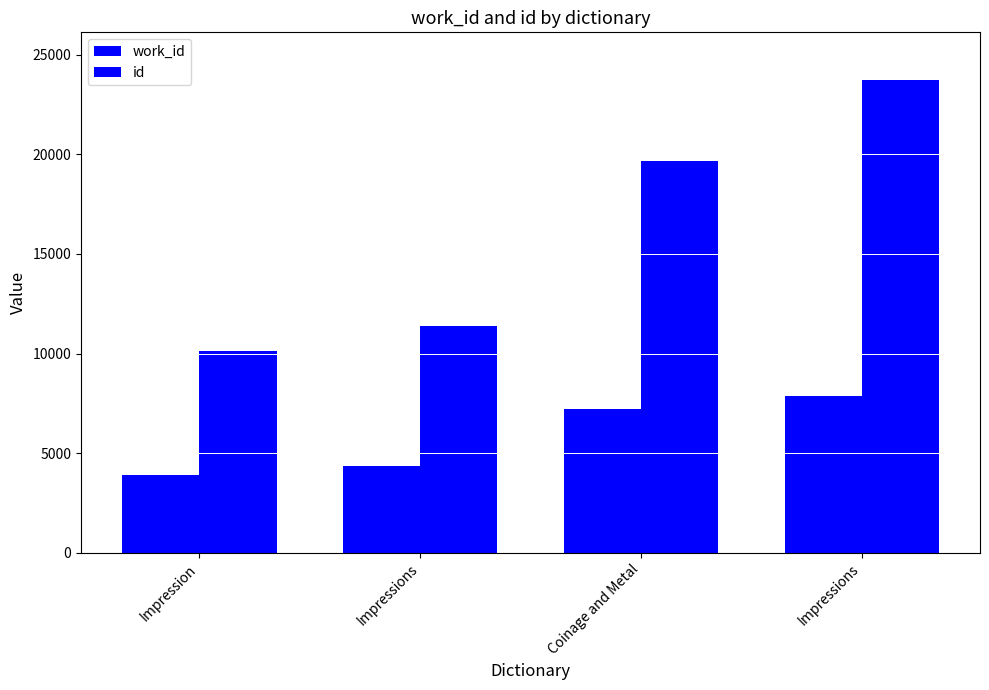

How many values in the work_id series are below 7211?

2